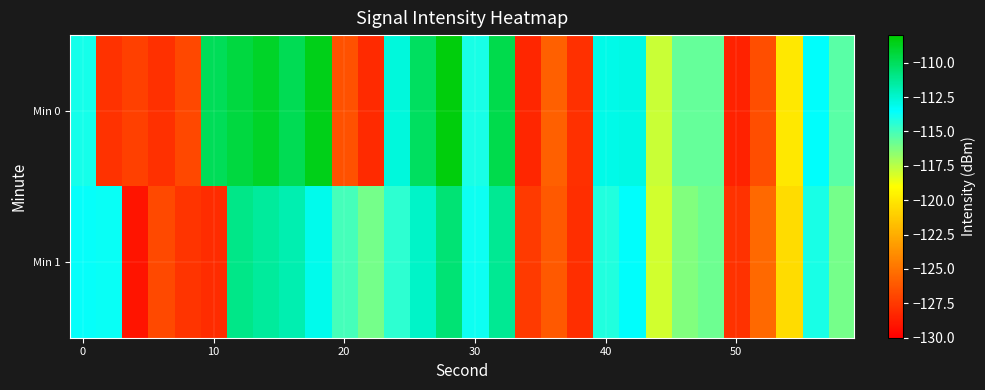

Which series has the widest spread of values?

Min 0